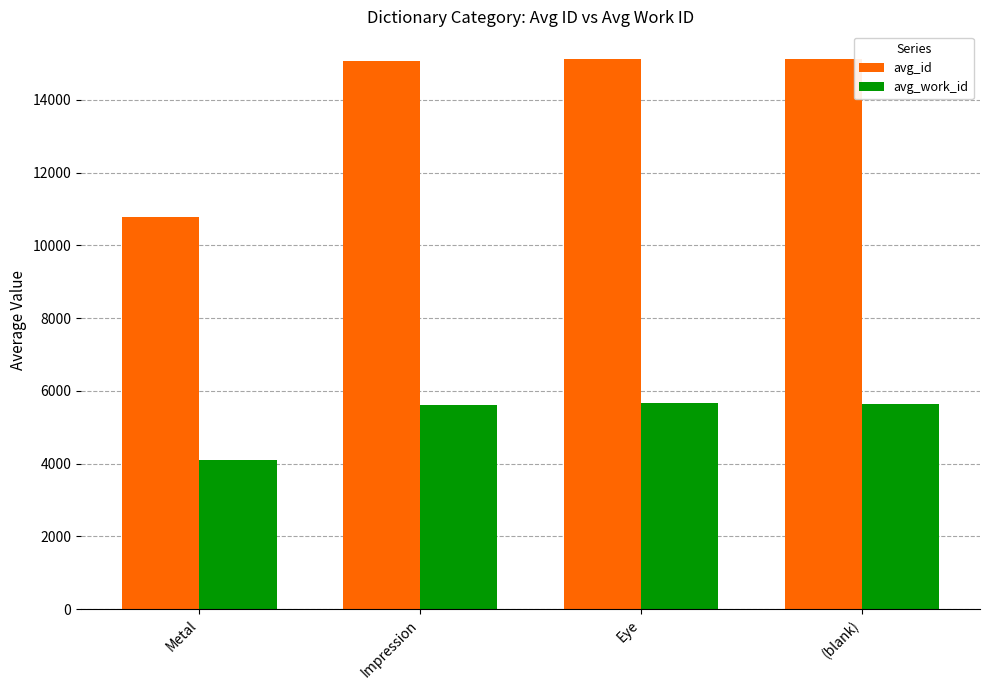

What is the total value across all series at Eye?

20790.0